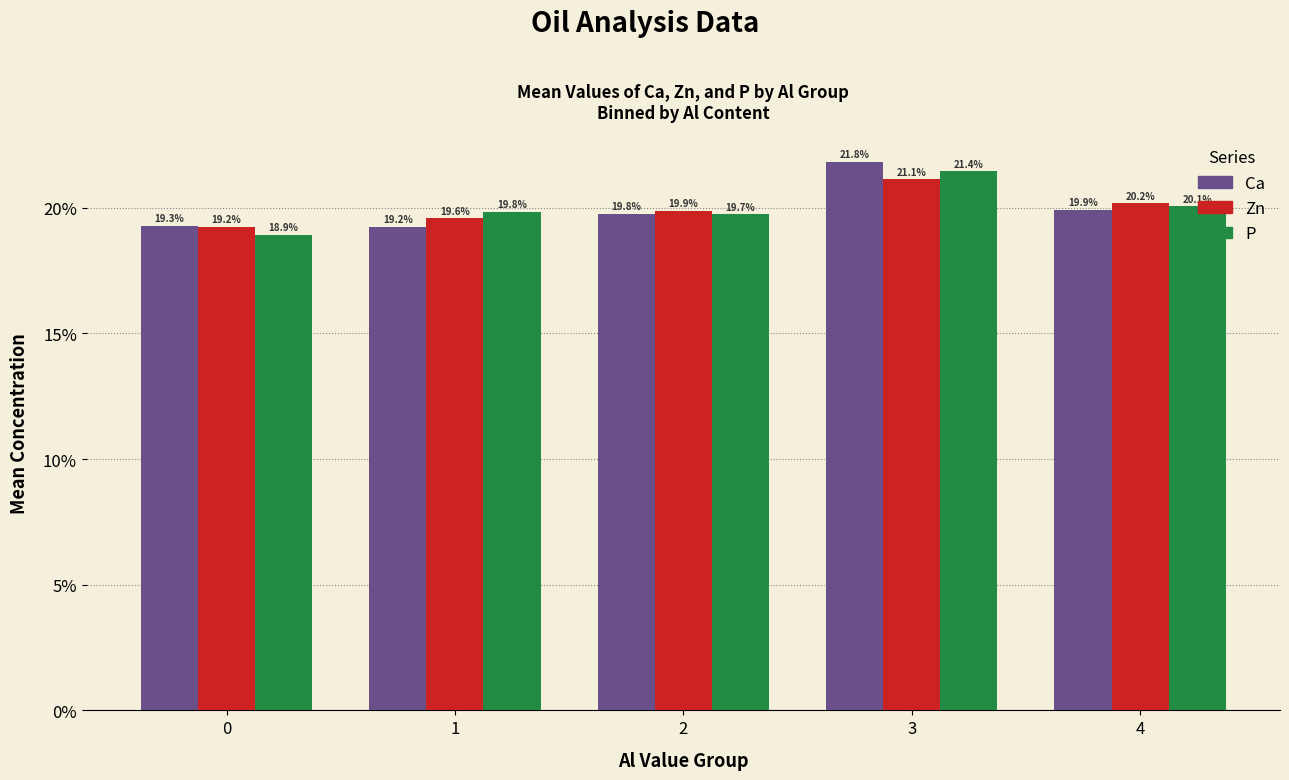

What is the sum of the Ca values at 4 and 1?

39.1